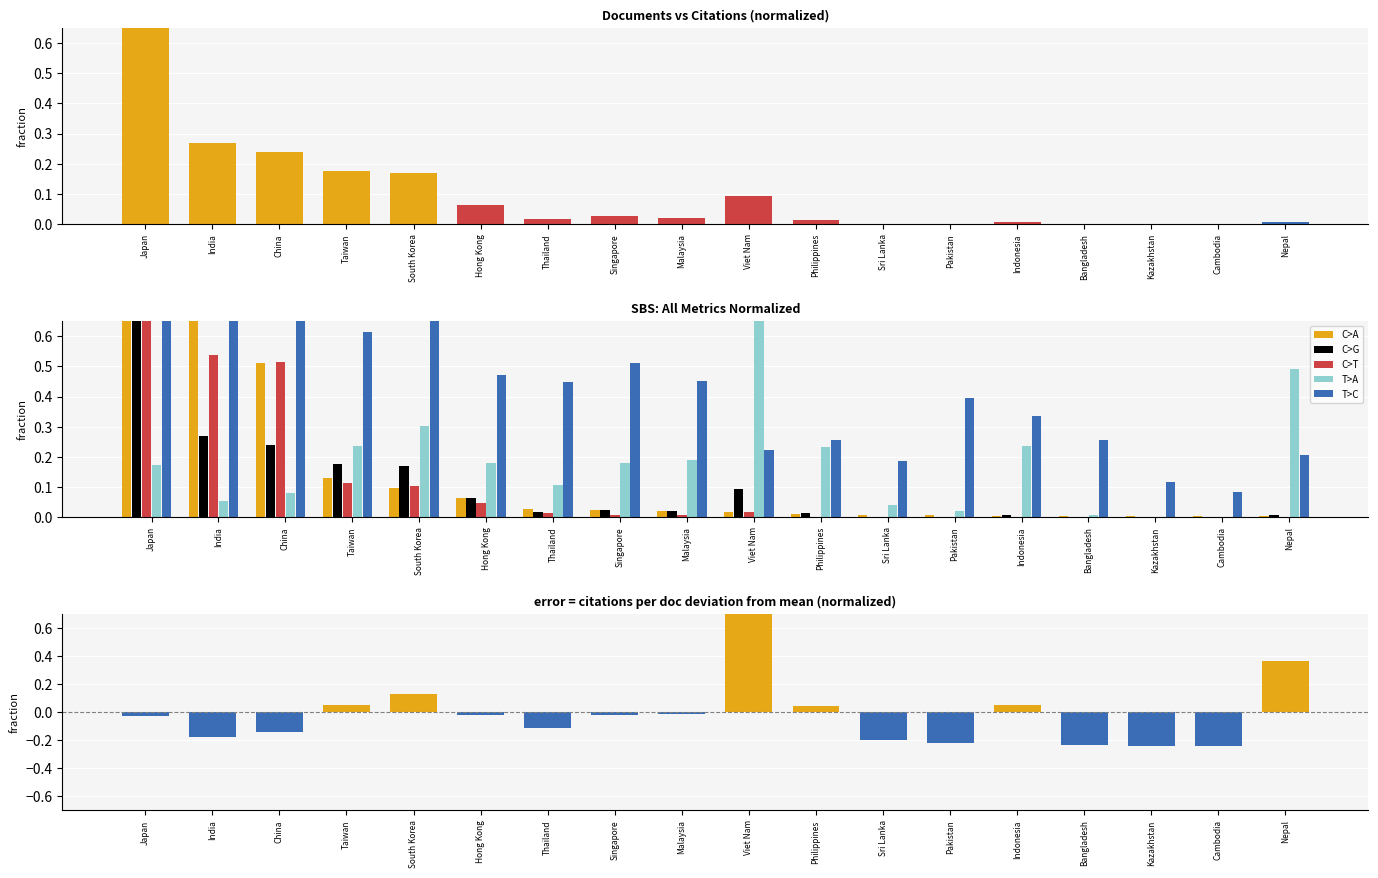

What is the label of the 2nd bar from the left?

India